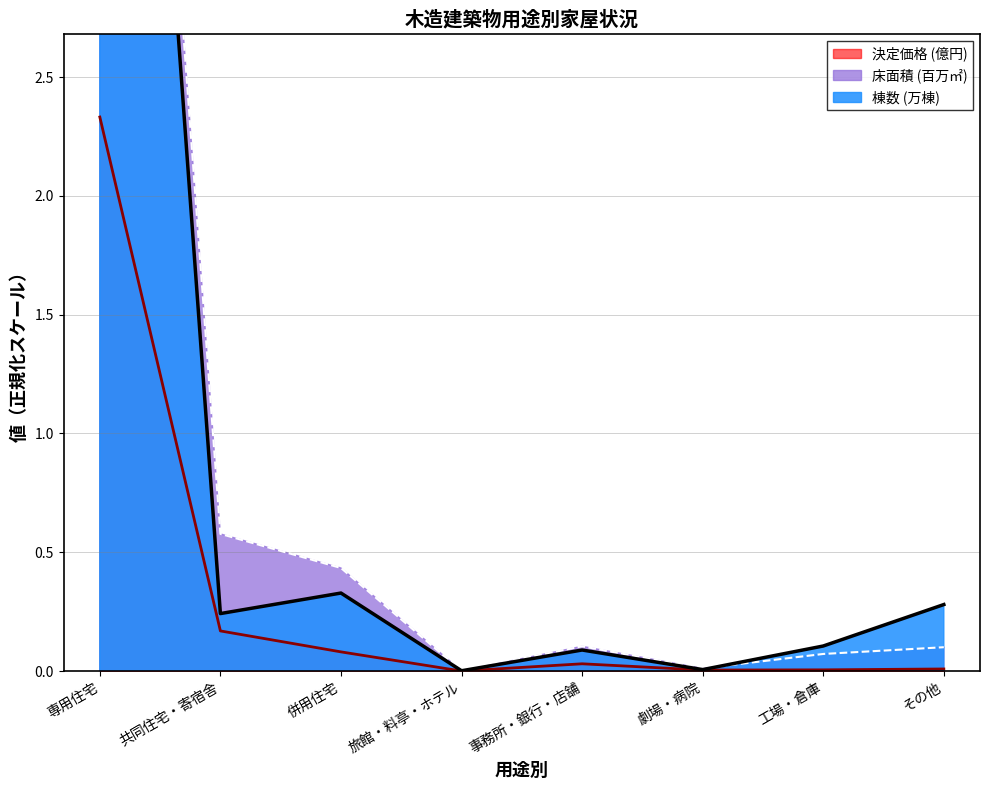

How many distinct data groups are displayed?

3